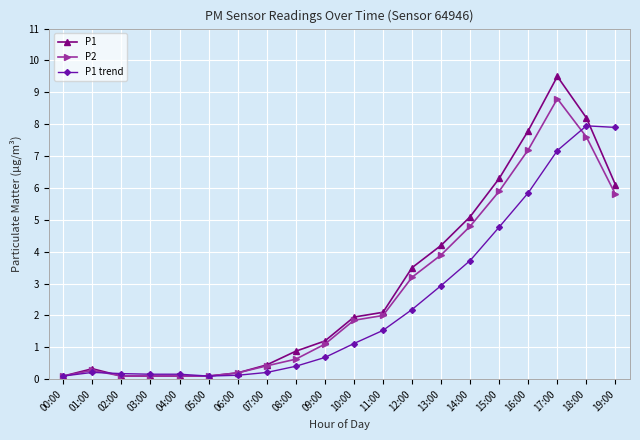

True or false: P1 trend has more than 1 interior local peaks.

True